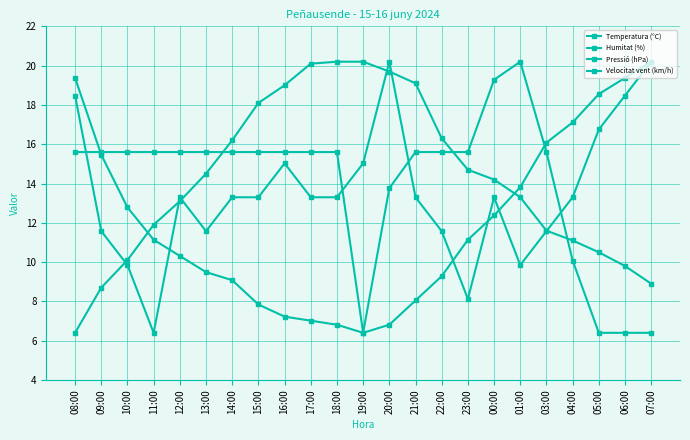

At which category does Humitat (%) reach its first local valley?

19:00